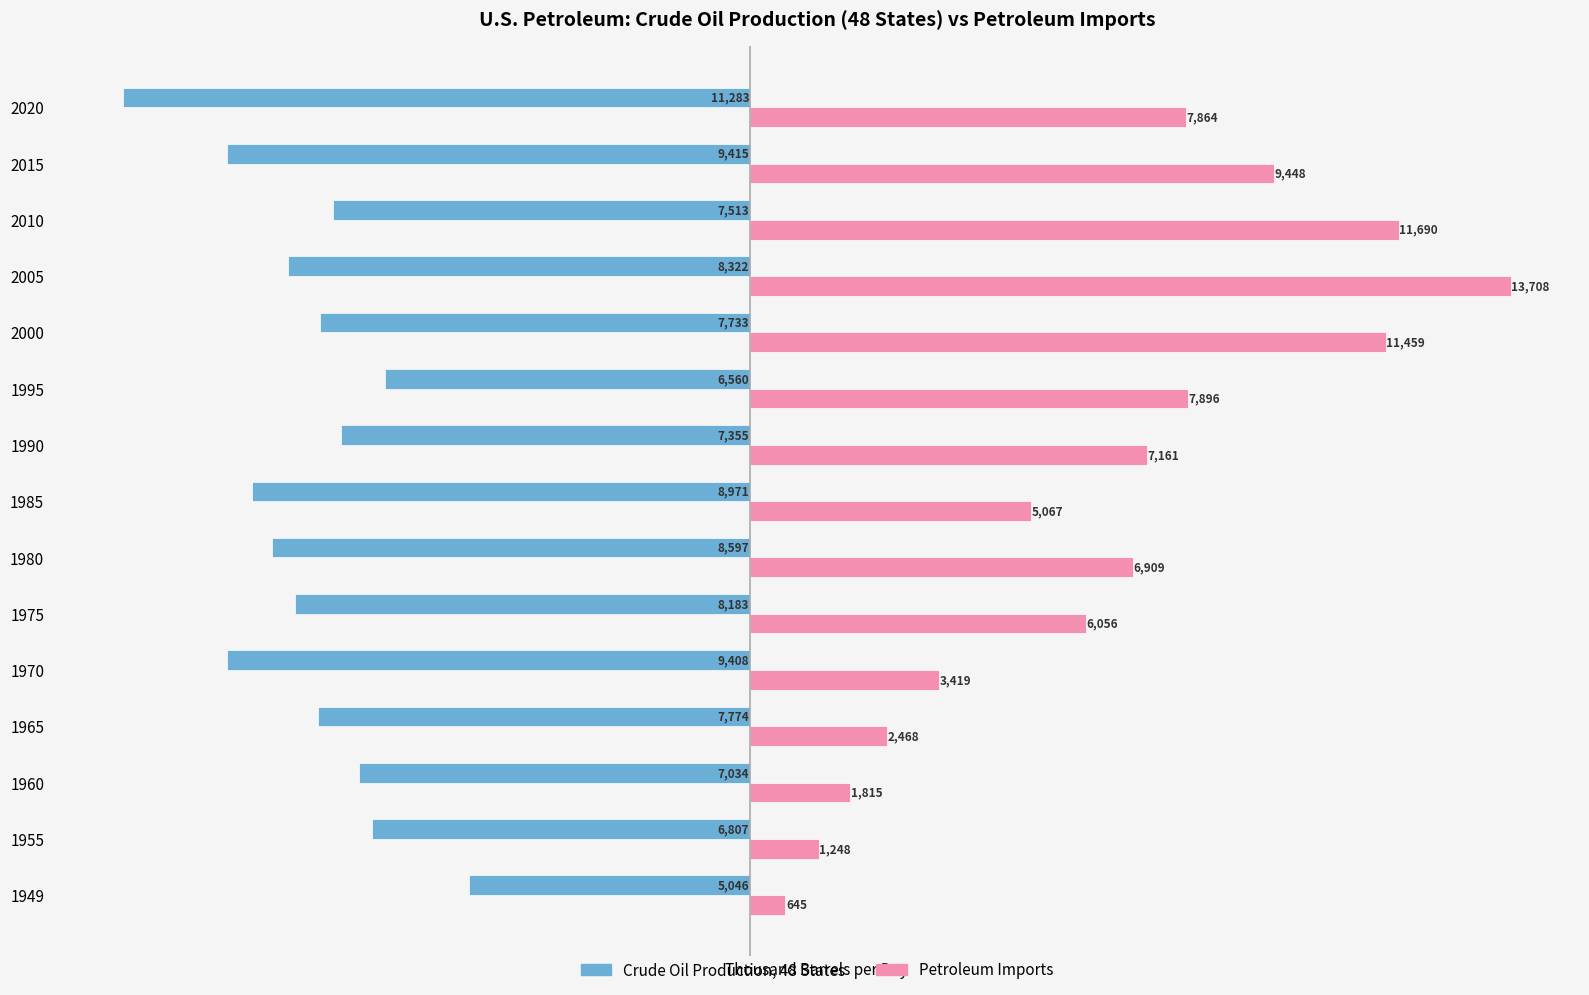

The Crude Oil Production, 48 States series shows -8322.1 at 2005. True or false?

True